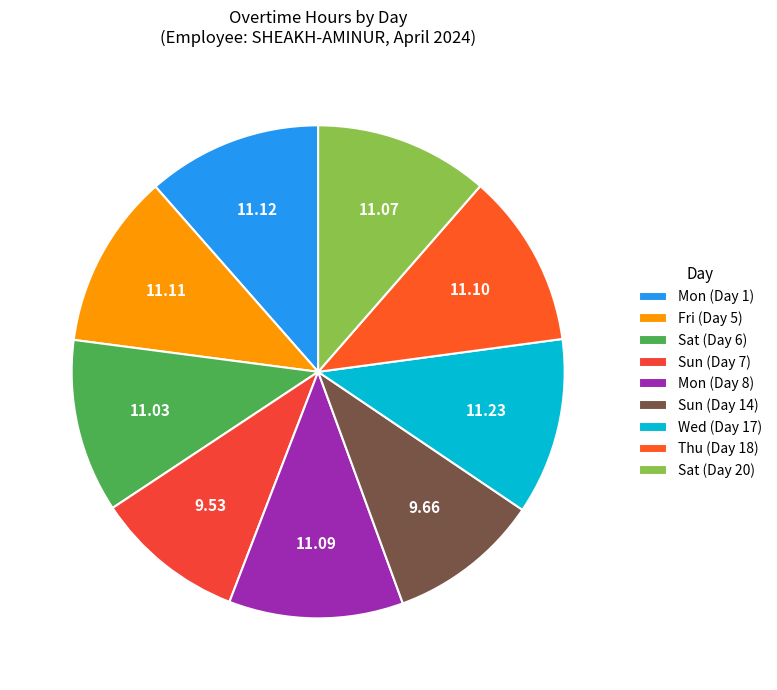

Combined, what portion of the pie is Mon (Day 8) and Fri (Day 5)?

22.9%